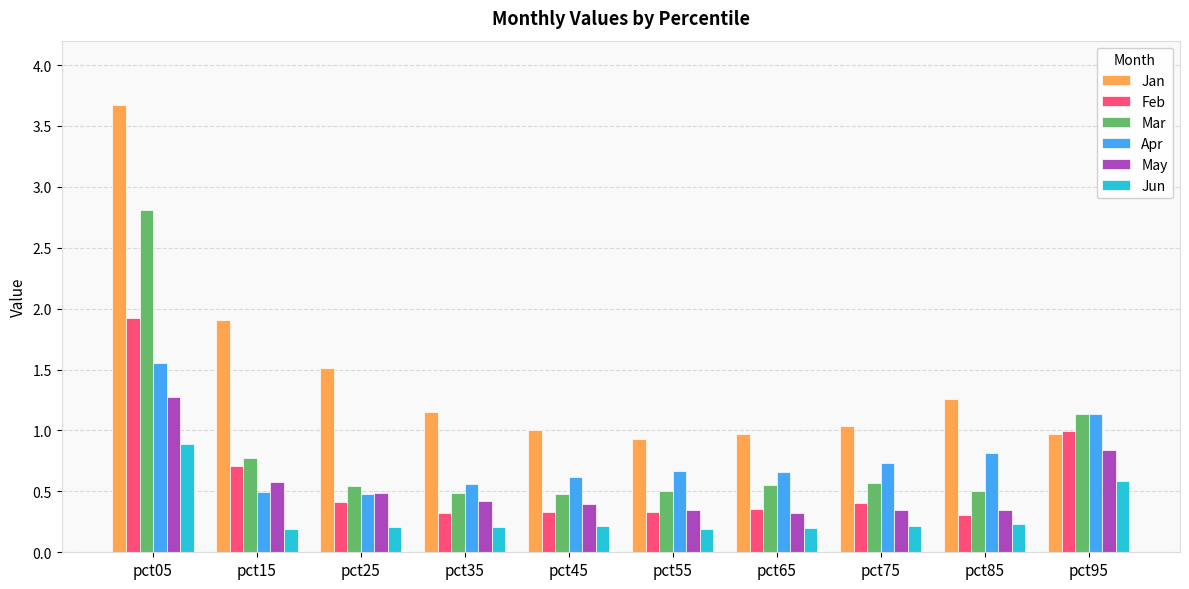

How many groups of bars are there?

10